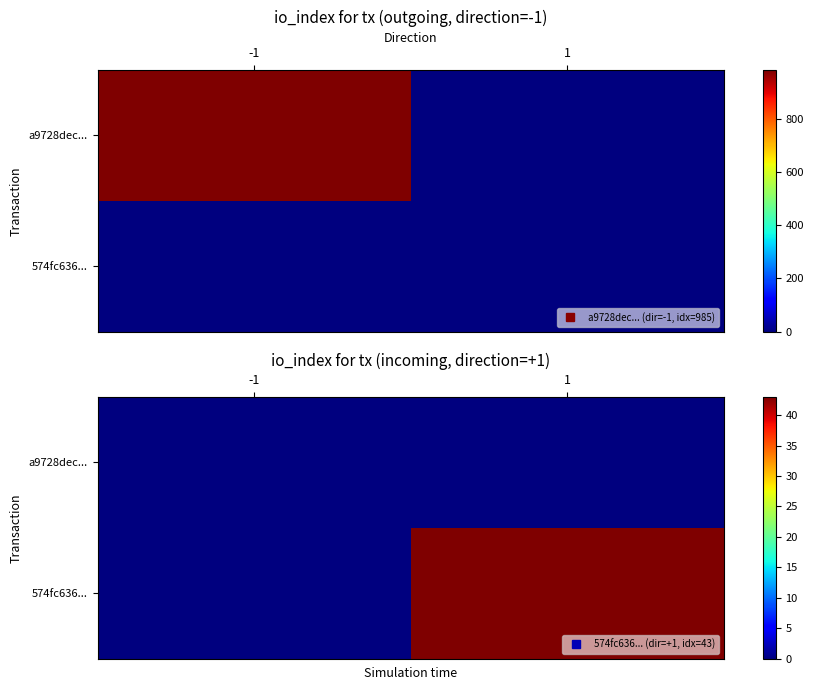

Is the value of a9728dec... at -1 greater than the value of 574fc636... at 1?

No